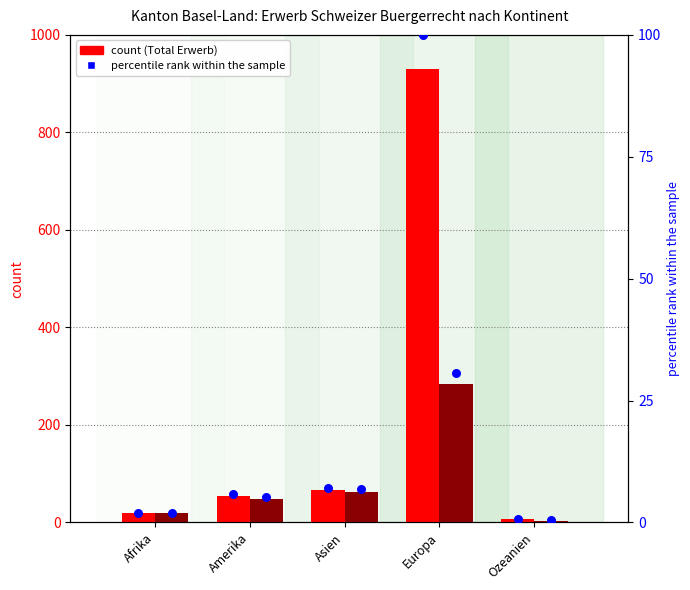

Which series has the widest spread of Y values?

Total Erwerb